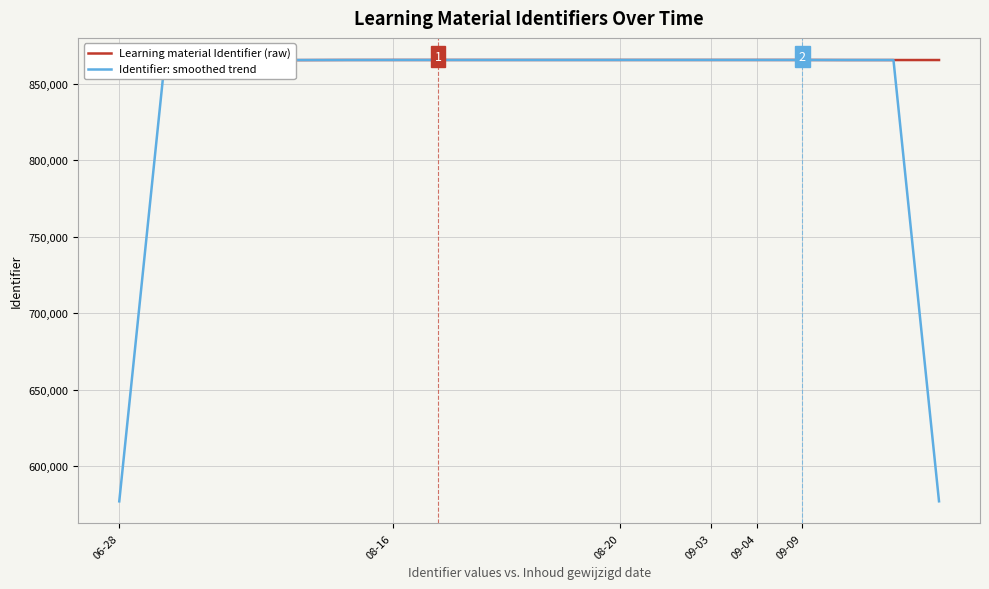

Count the number of categories in the chart.

19